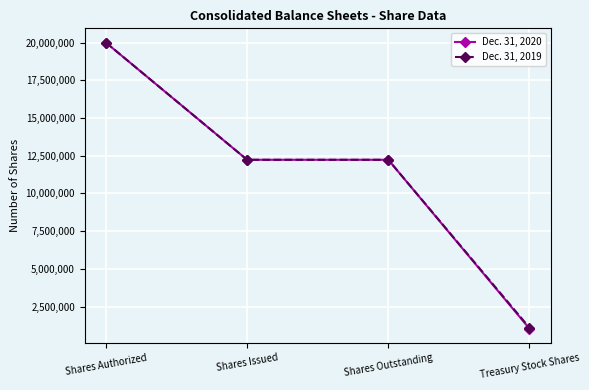

How many lines are shown in the chart?

2